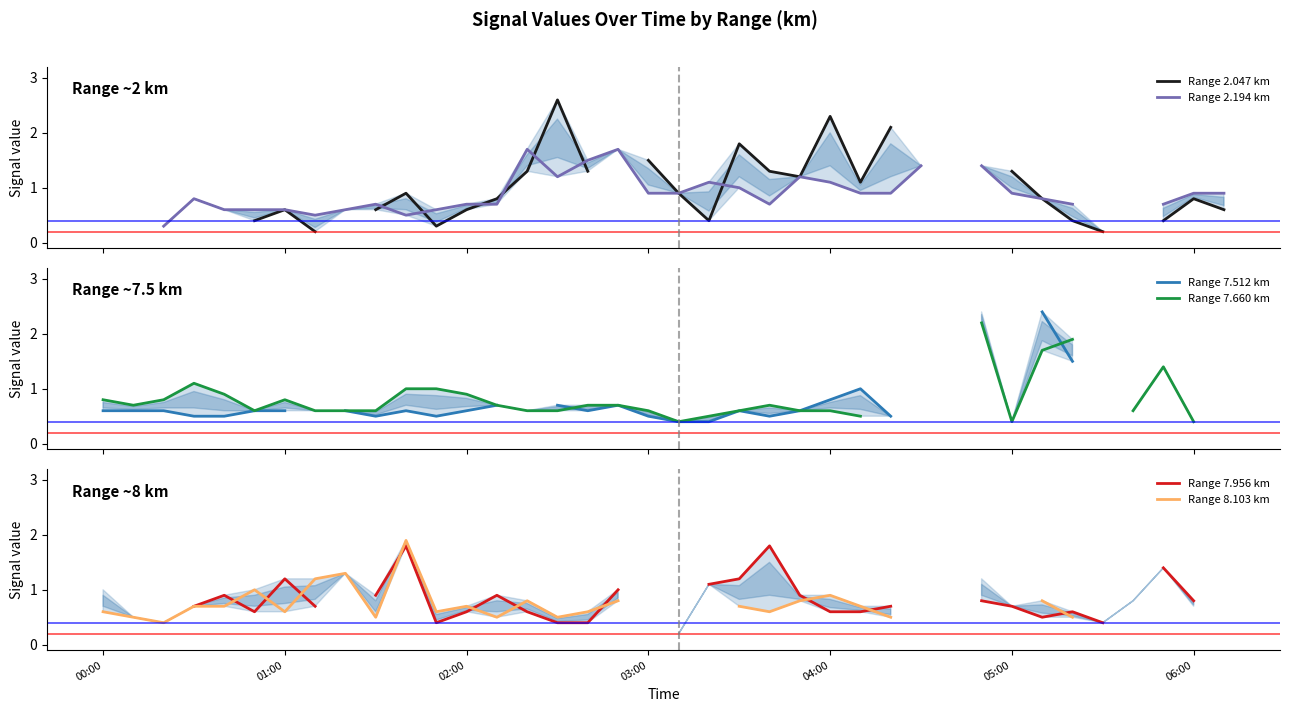

In Range 7.956 km, how many points are higher than both neighbors (excluding endpoints)?

6